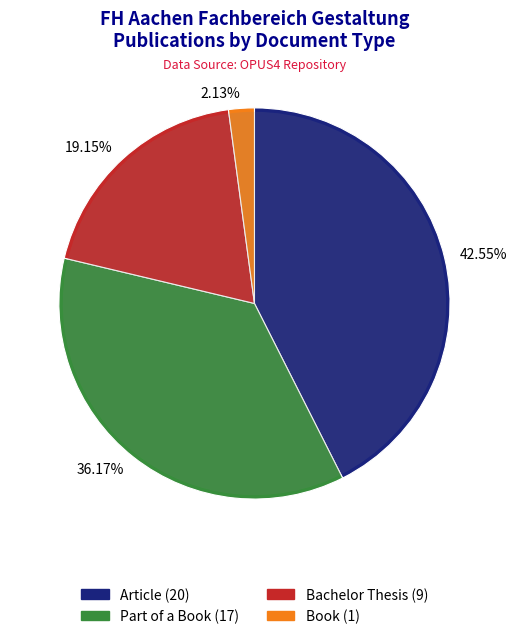

Between Book and Article, which is larger?

Article